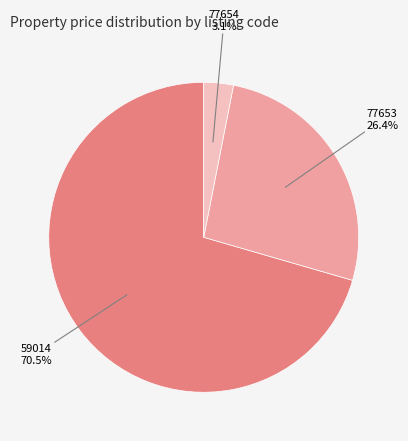

Which slice represents more than half of the pie?

59014